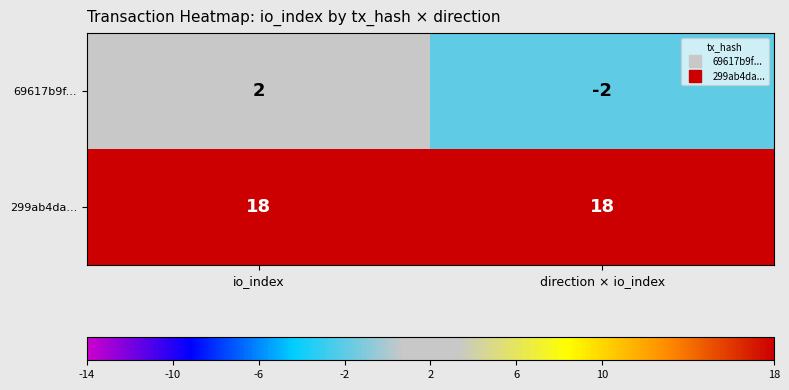

Which category has the lowest value in the 69617b9f... series?

direction × io_index